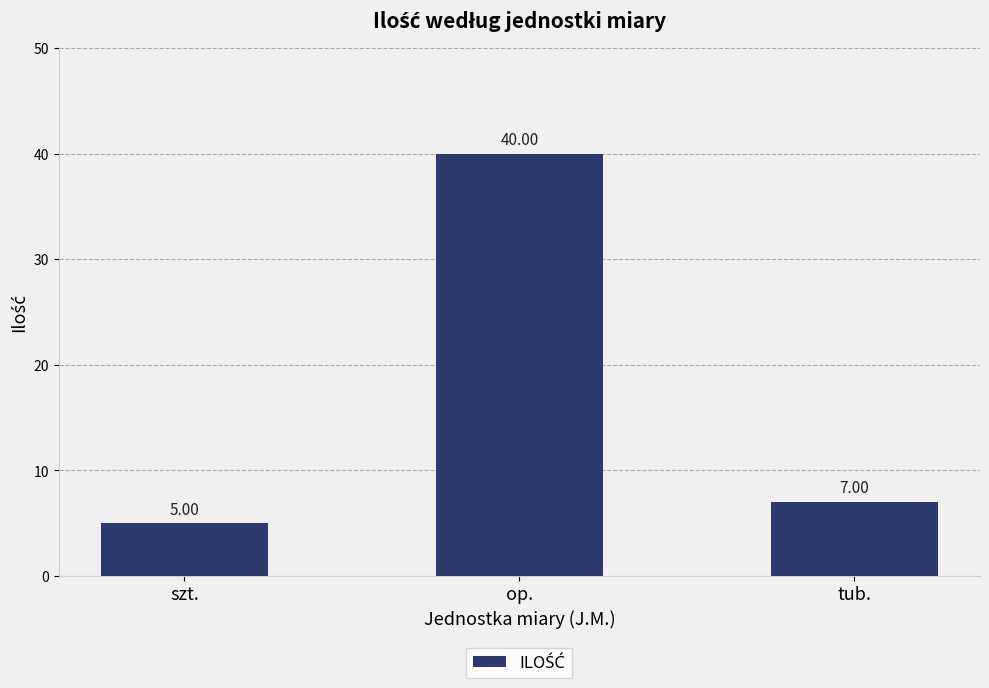

Which category has the highest value across all series?

op.